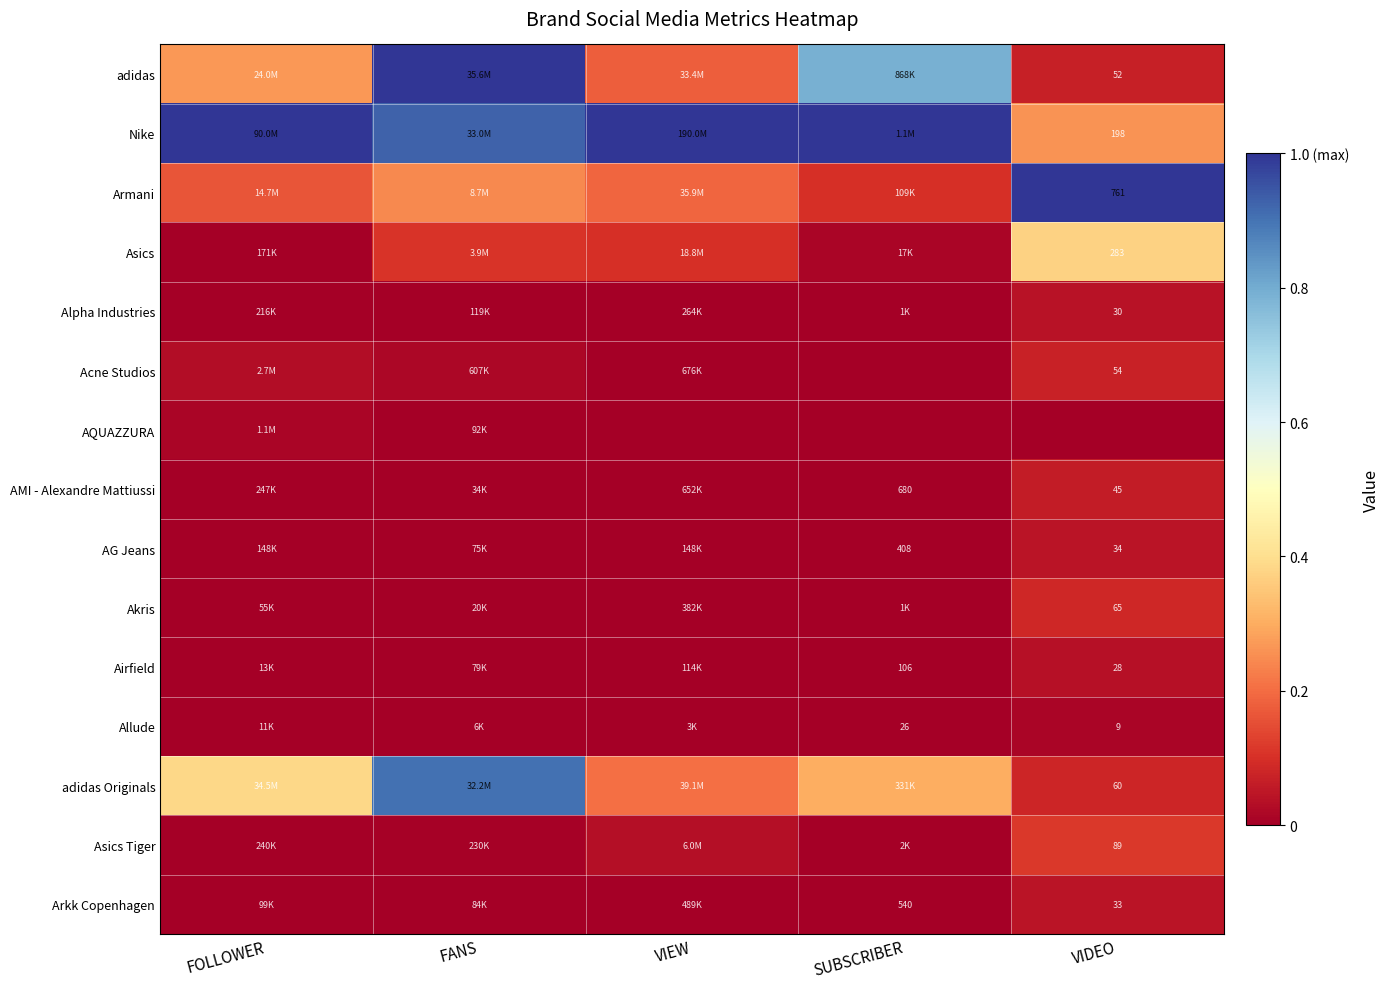

What is the total value across all series at VIEW?

1.7